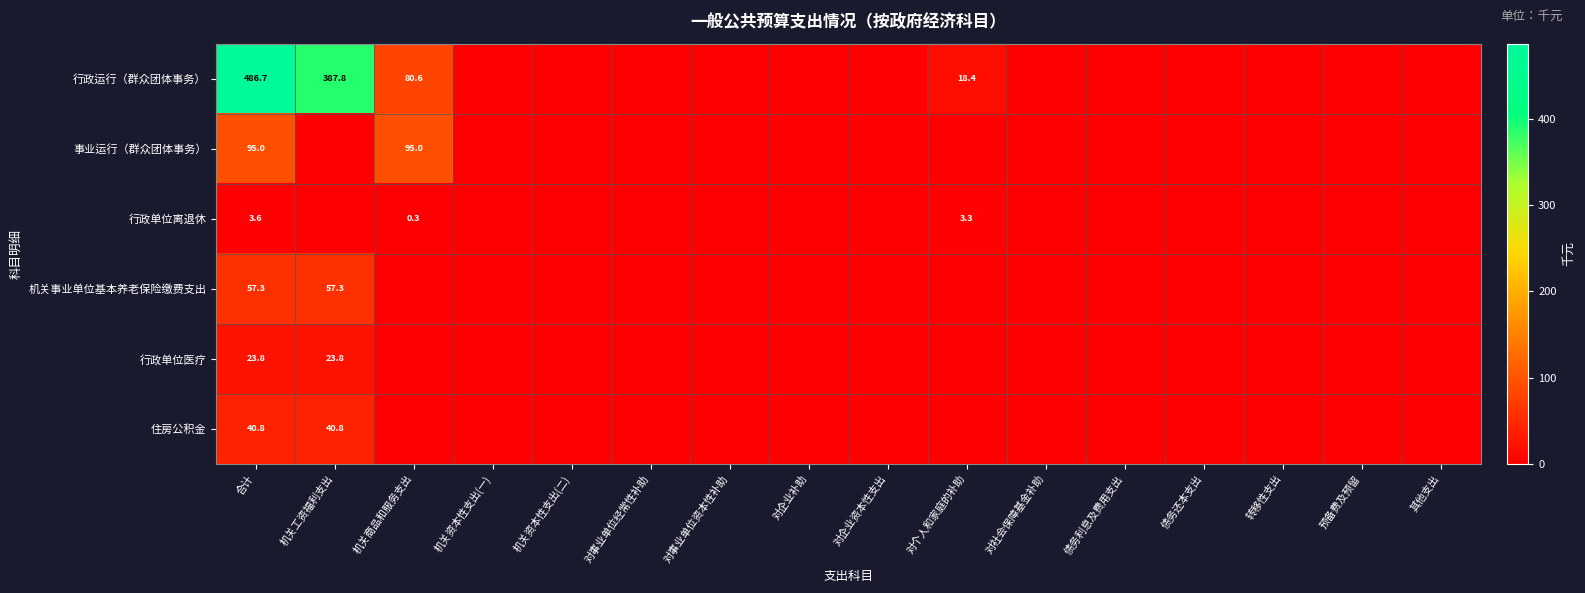

What is the approximate value of 事业运行（群众团体事务） at 机关商品和服务支出?

95.0